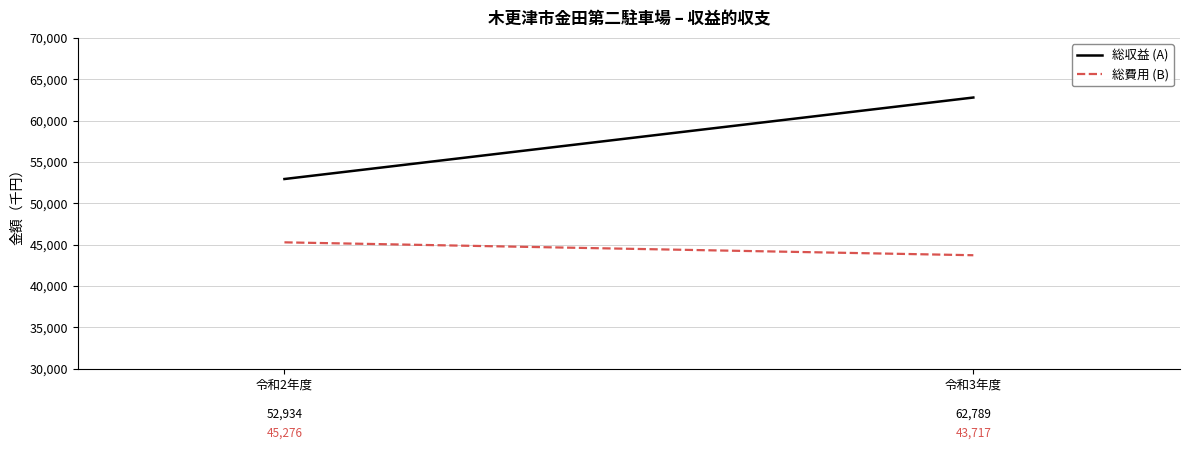

How many values in the 総収益 (A) series are below 62789?

1